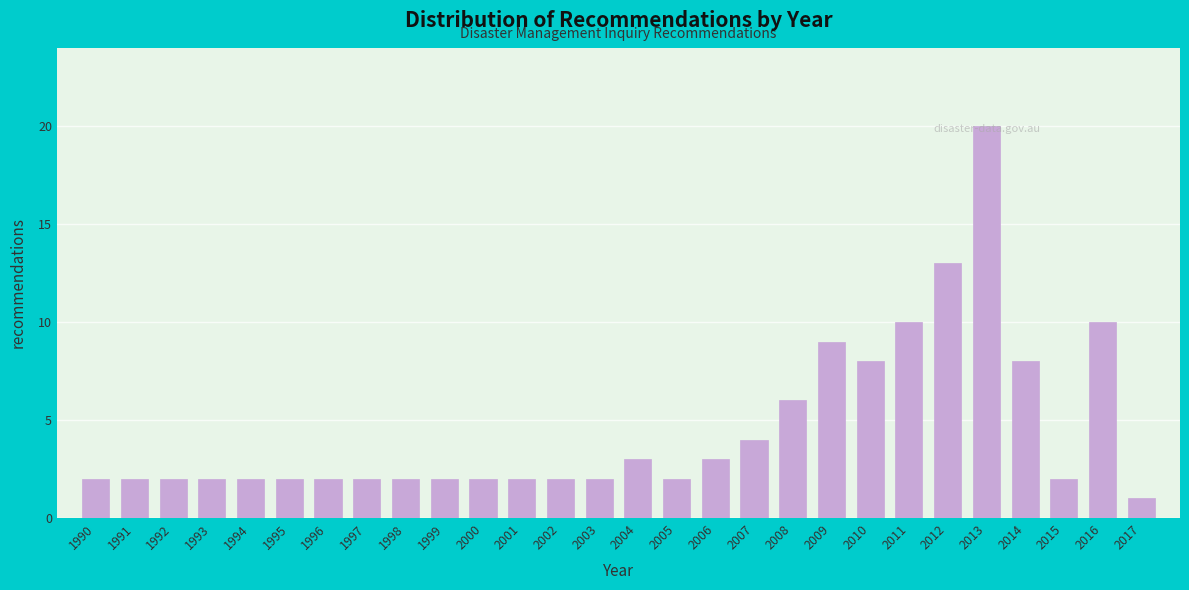

What is the change in value from 1994 to 2006?

+1